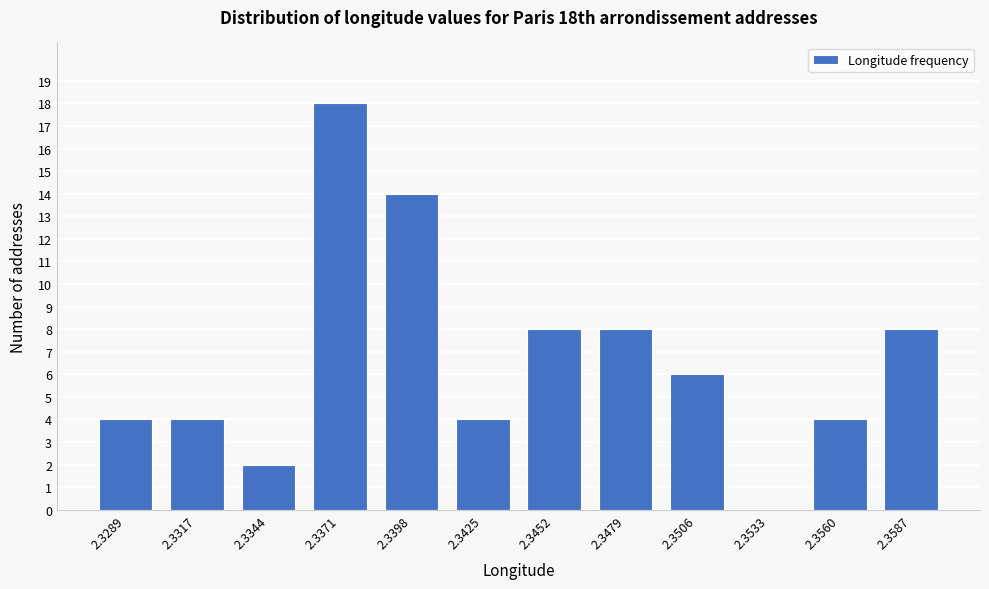

Reading right to left, transcribe all the data shown in this chart.

2.3587=8	2.3560=4	2.3533=0	2.3506=6	2.3479=8	2.3452=8	2.3425=4	2.3398=14	2.3371=18	2.3344=2	2.3317=4	2.3289=4